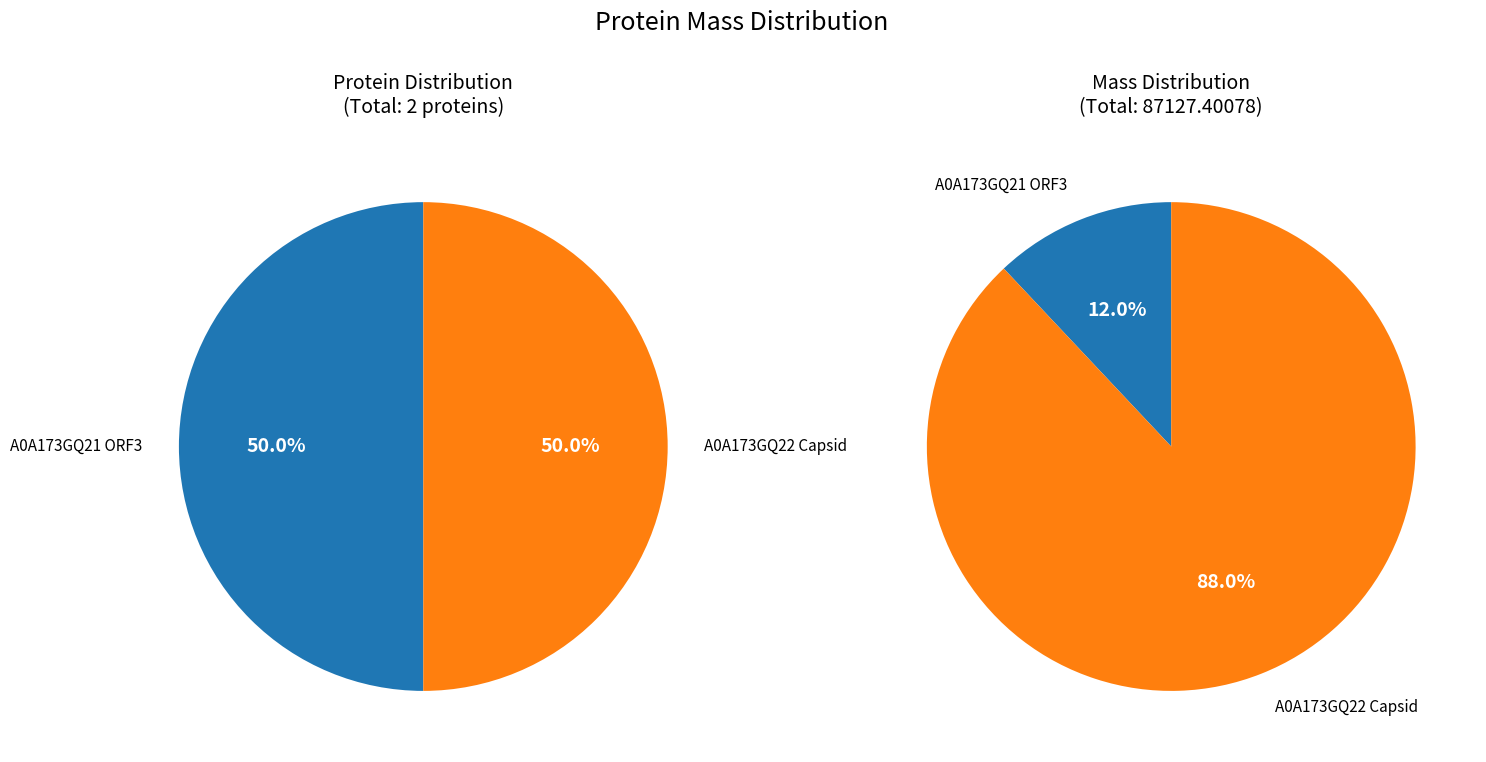

To the nearest percent, what is the difference between the A0A173GQ21 ORF3 and A0A173GQ22 Capsid slice percentages?

76%